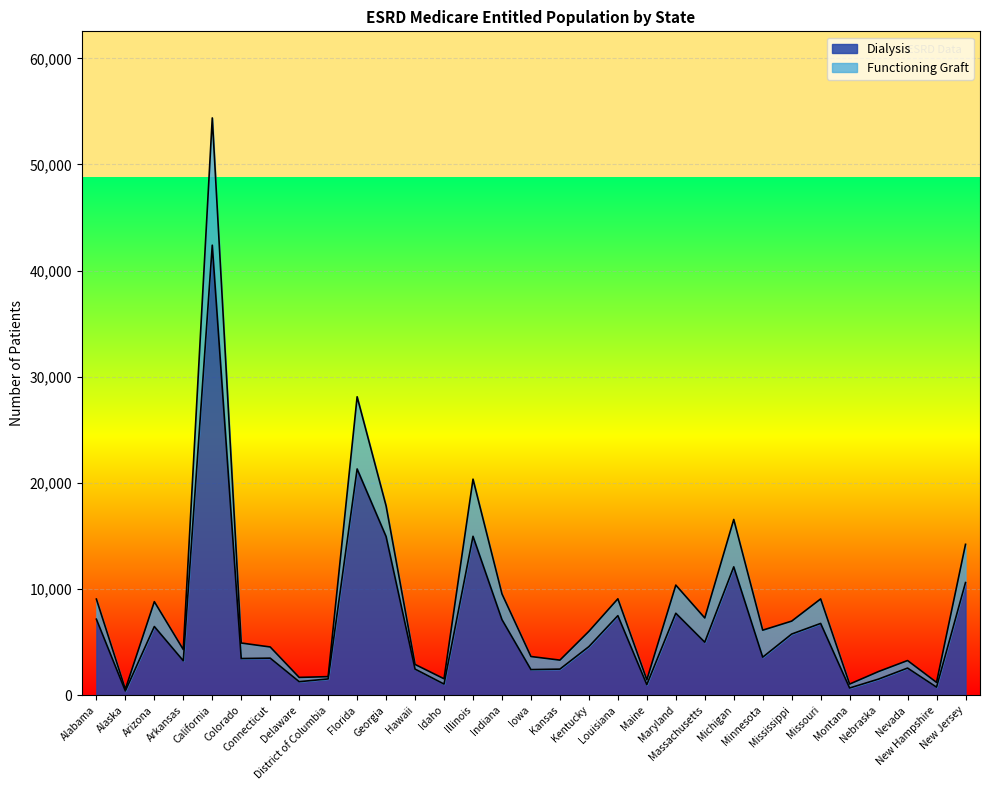

What is the maximum value for Dialysis?

42398